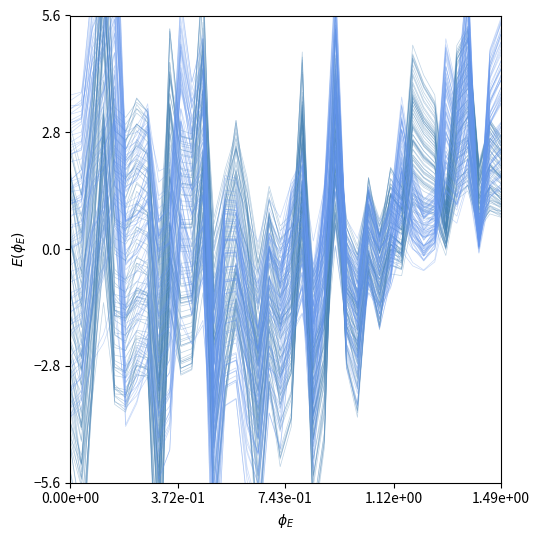

Count the number of categories in the chart.

40